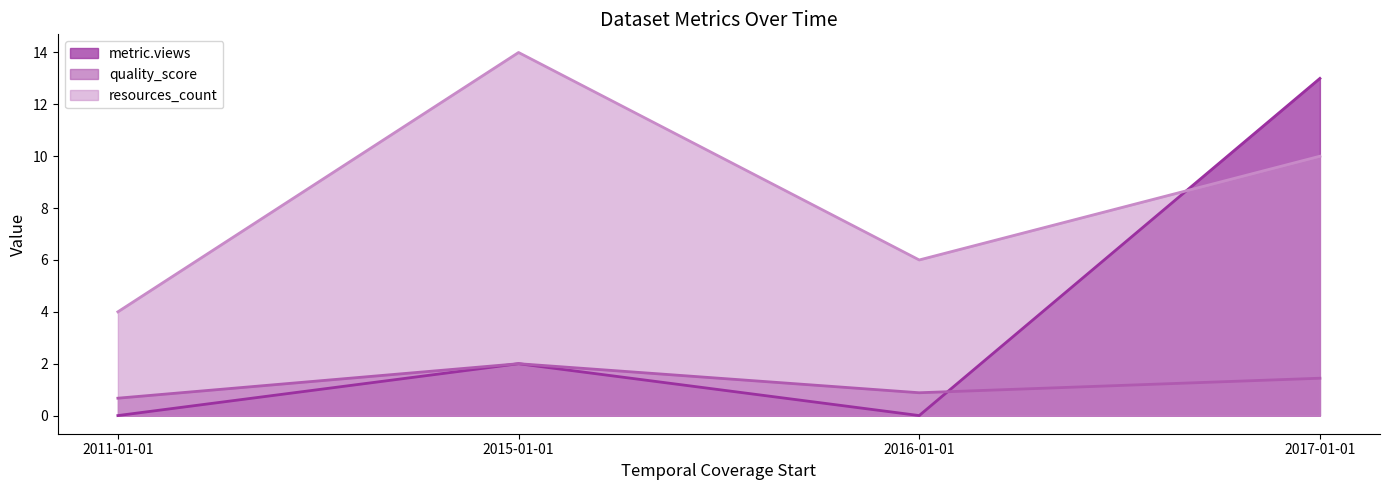

At which label is resources_count closest to 9?

2017-01-01